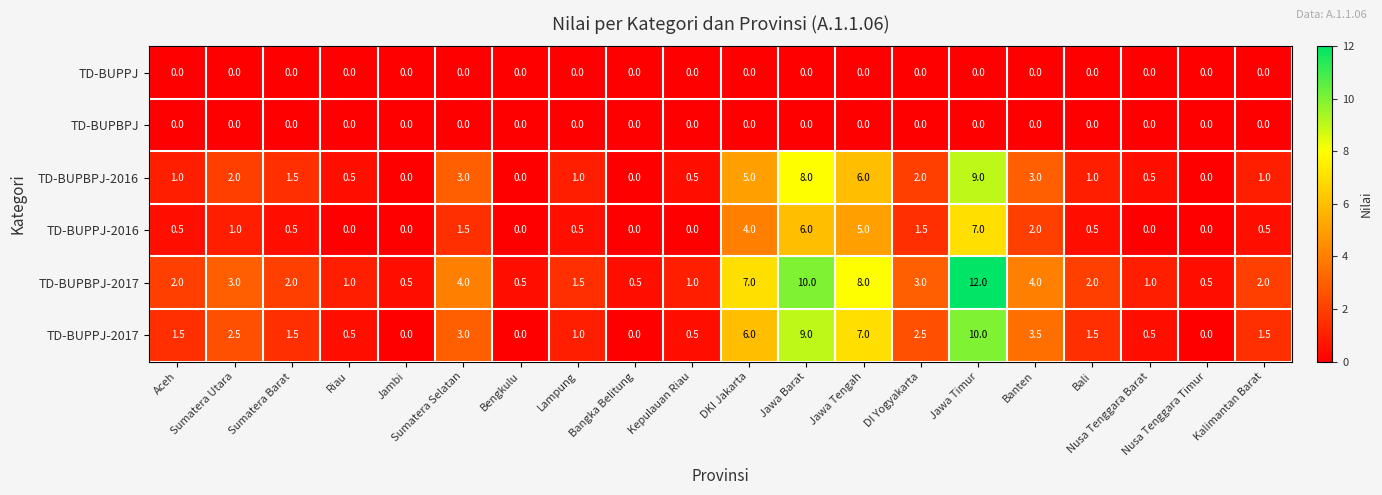

What is the average value of the TD-BUPPJ-2017 series?

2.6